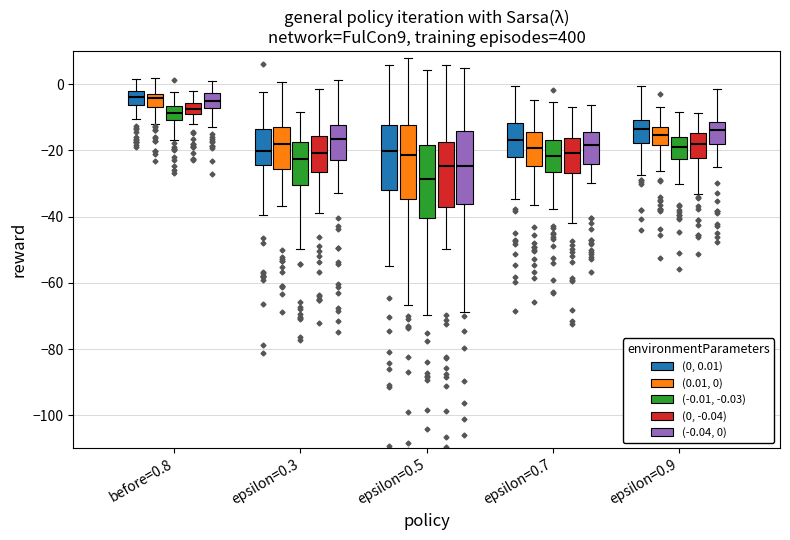

Where does the lower whisker of the box for epsilon=0.7 ((-0.01, -0.03)) end on the y-axis? The values are not printed on the chart, so give them approximately, as read against the axis.

-38